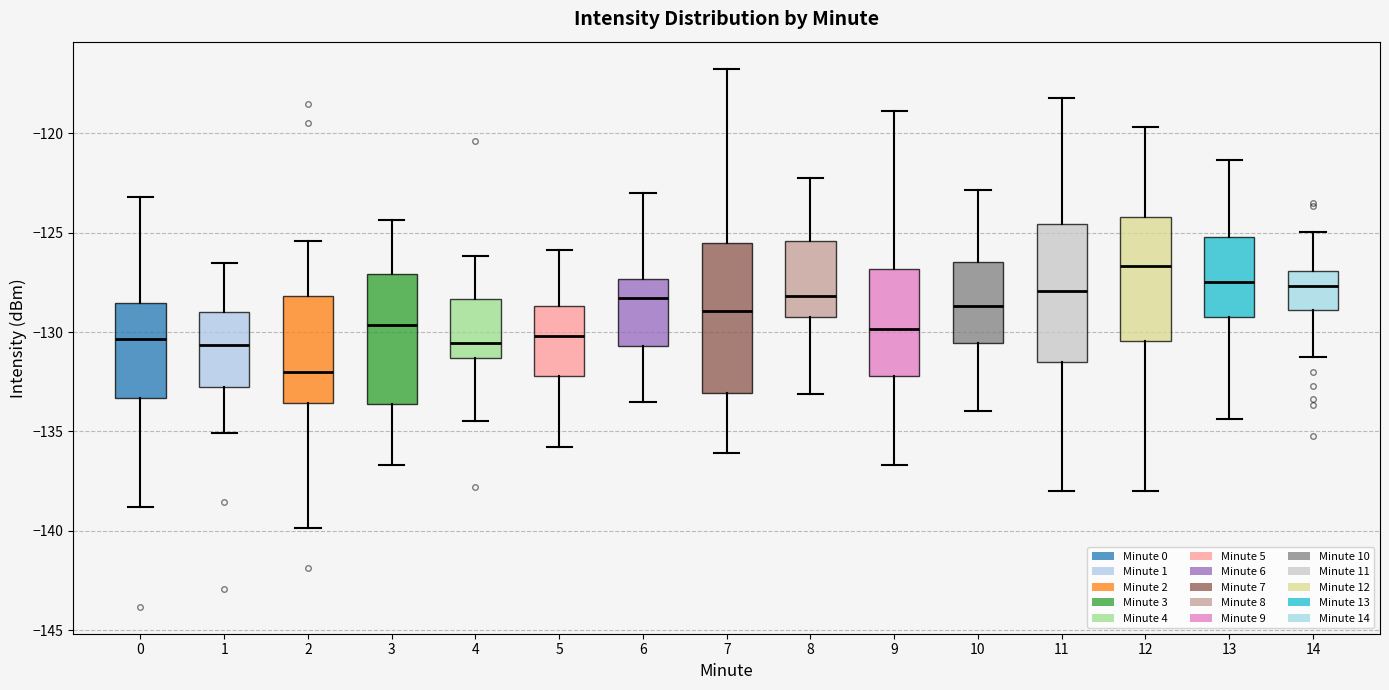

Which box's median line is the lowest?

2